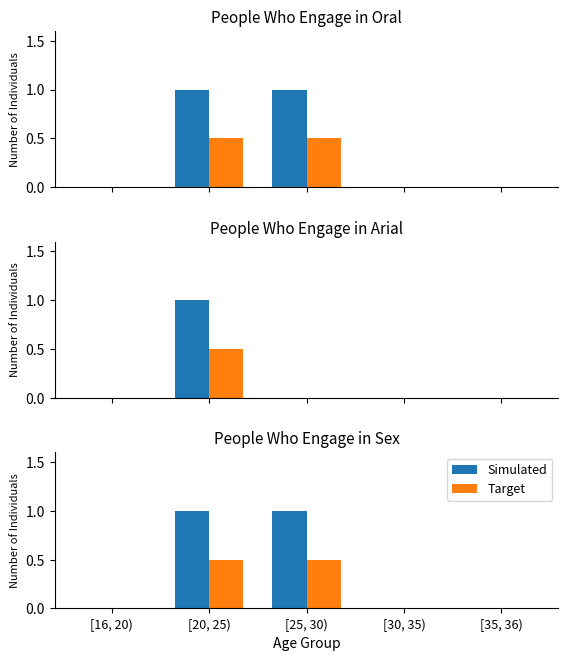

List the series in order of their peak value, highest first.

Simulated, Target